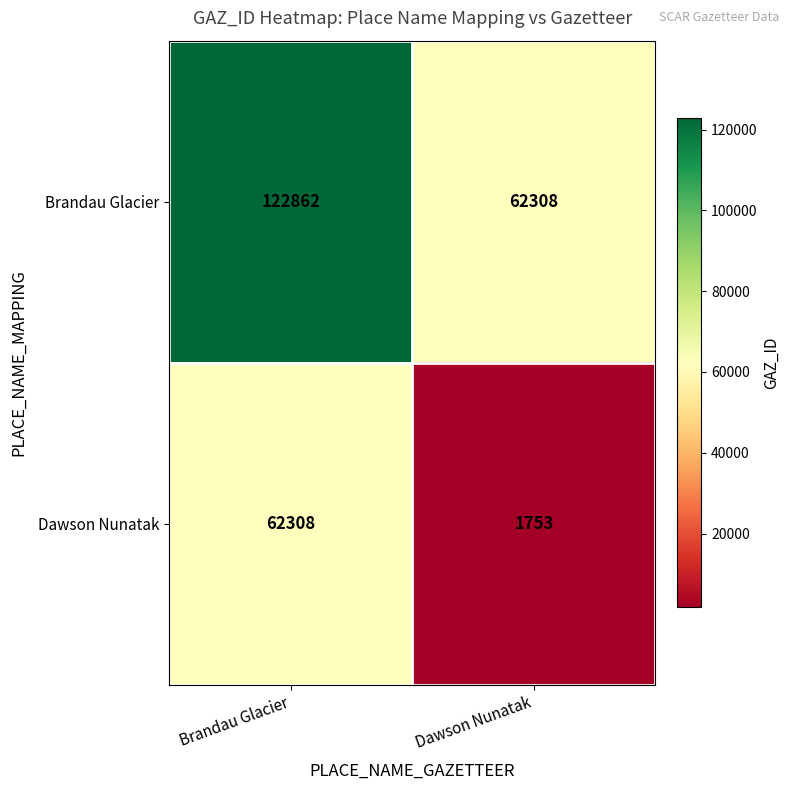

How many values in the Brandau Glacier series are below 122862?

1